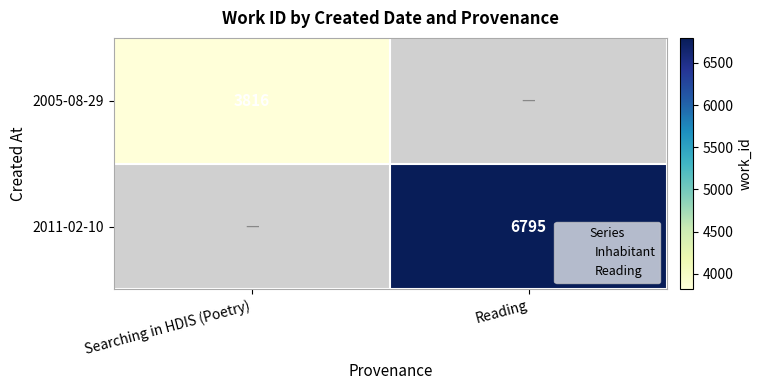

How many series are shown in this chart?

2